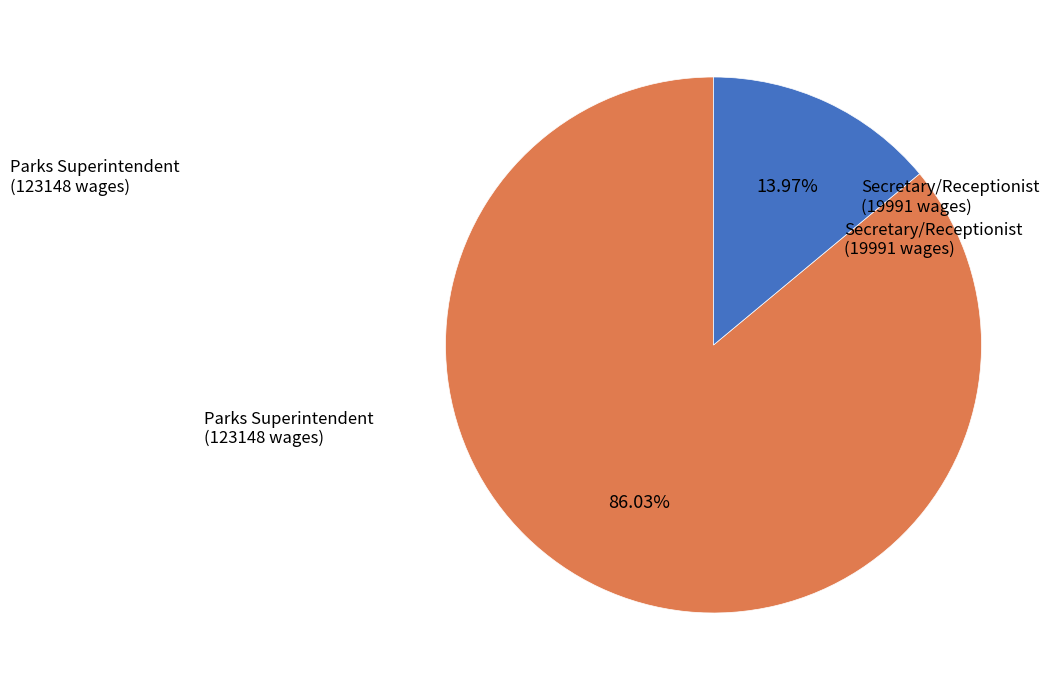

To the nearest percent, what portion does Parks Superintendent represent?

86%